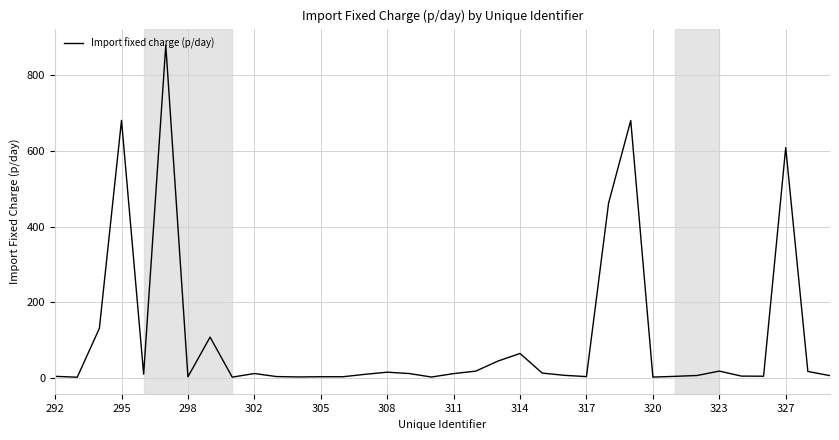

What is the difference between the second highest and second lowest values?

678.0